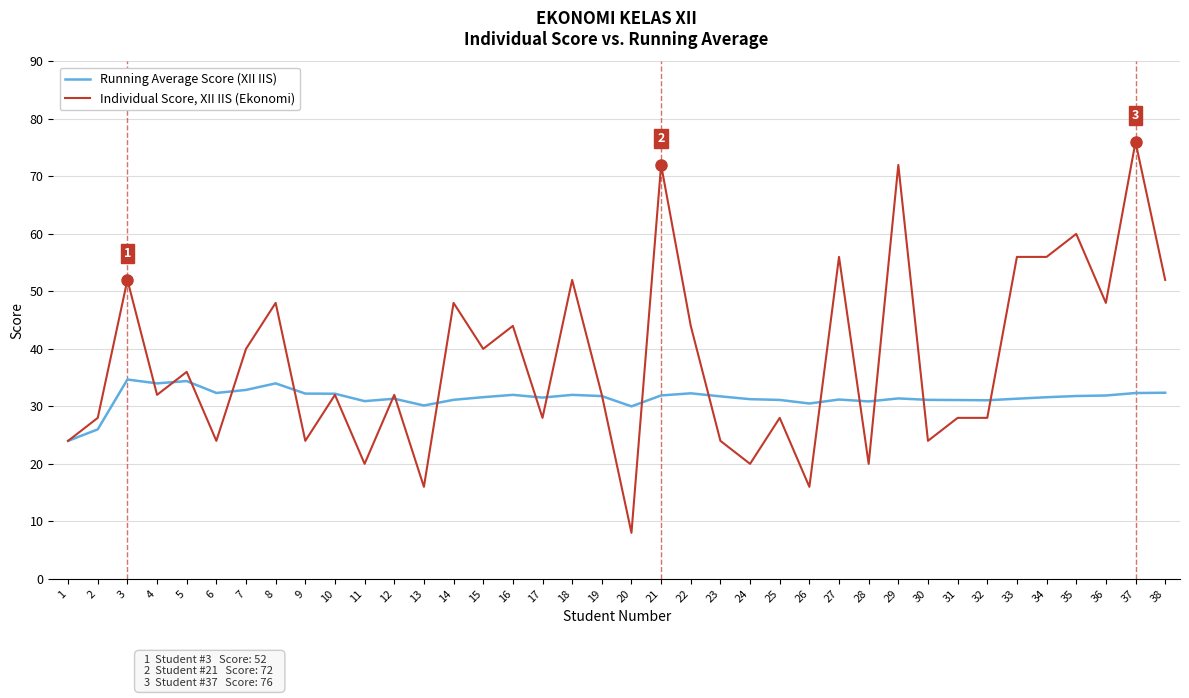

Is the value of Running Average Score (XII IIS) at 14 greater than the value of Individual Score, XII IIS (Ekonomi) at 25?

Yes